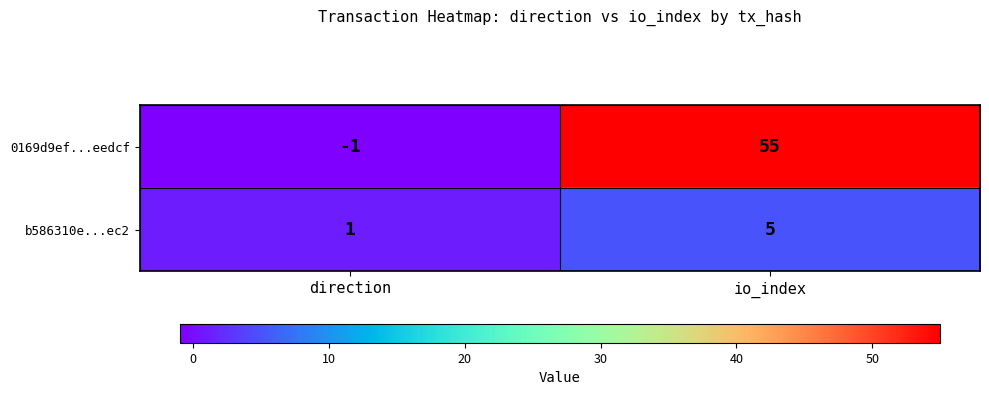

Reading right to left, list all the values displayed in this chart.

0169d9ef...eedcf: 55	-1
b586310e...ec2: 5	1